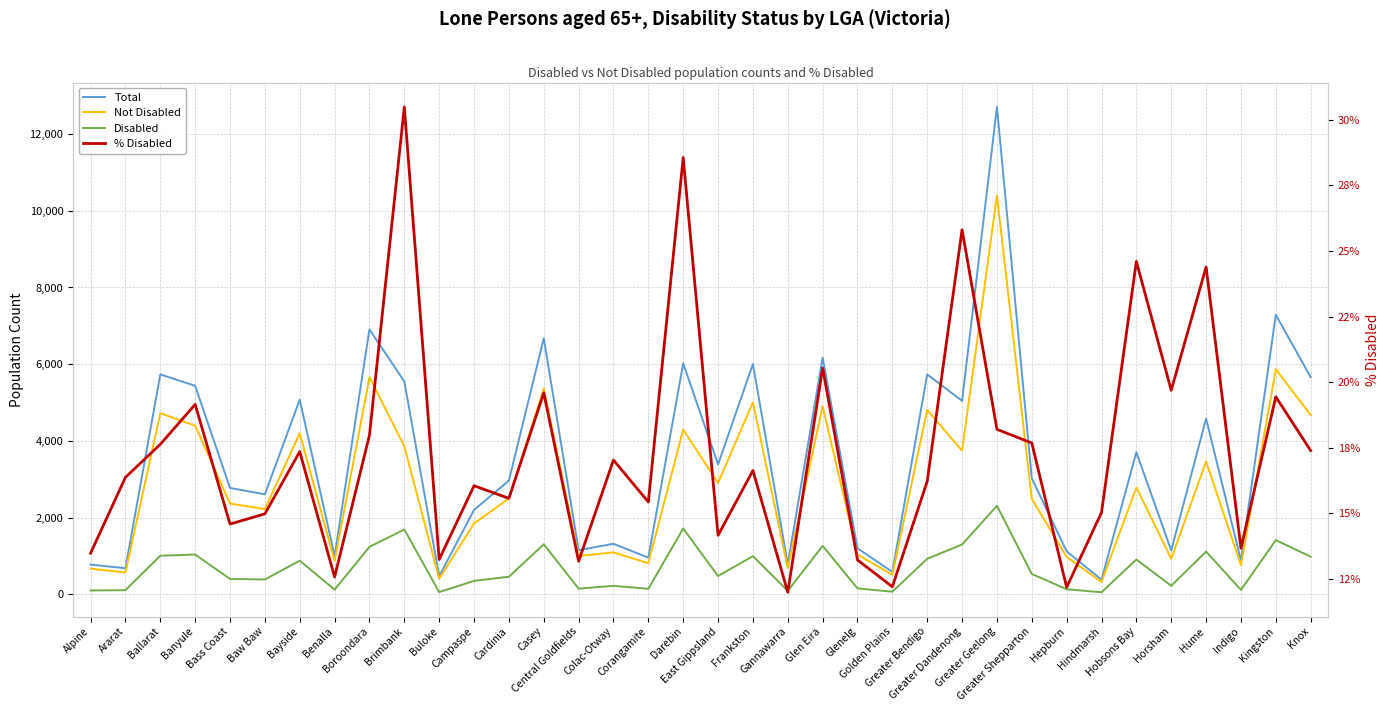

What is the average value of the % Disabled series?

17.4